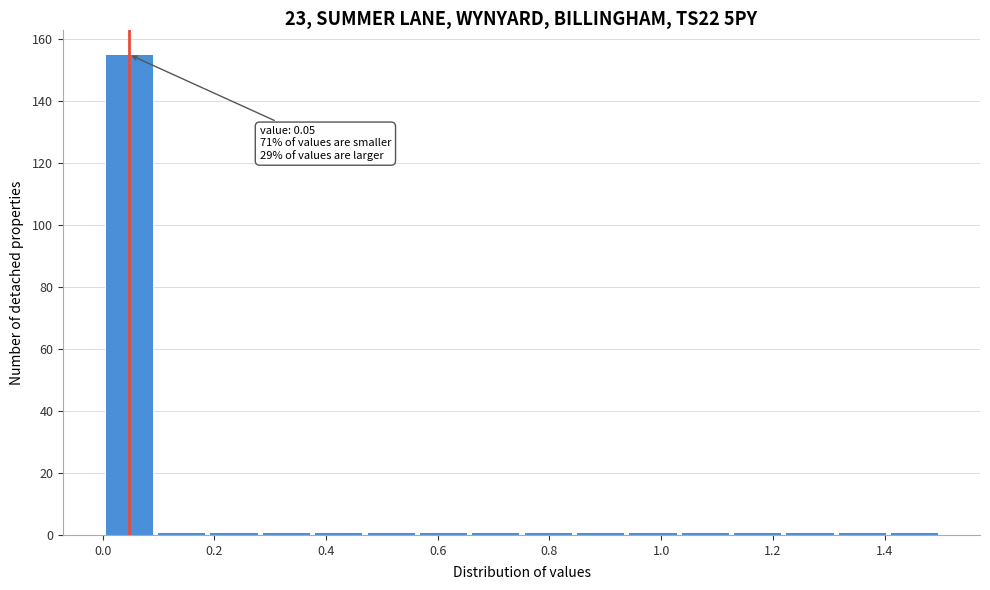

Which range on the x-axis has the tallest bar?

0.00 to 0.10